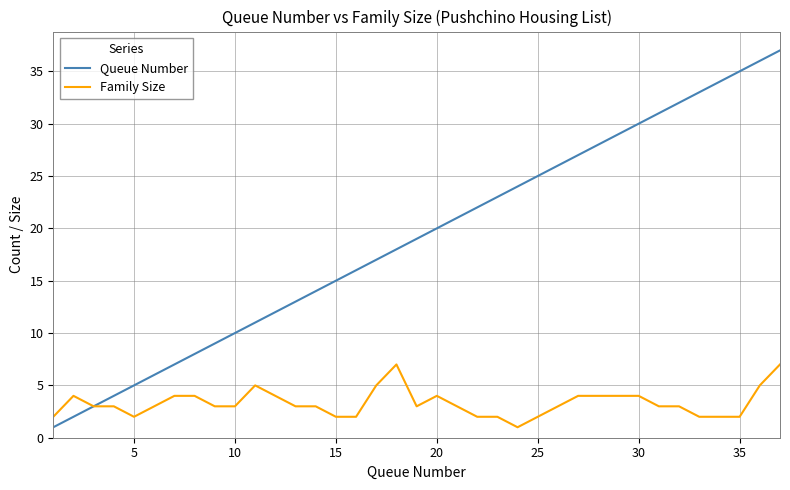

Which series has the largest range (max minus min)?

Queue Number